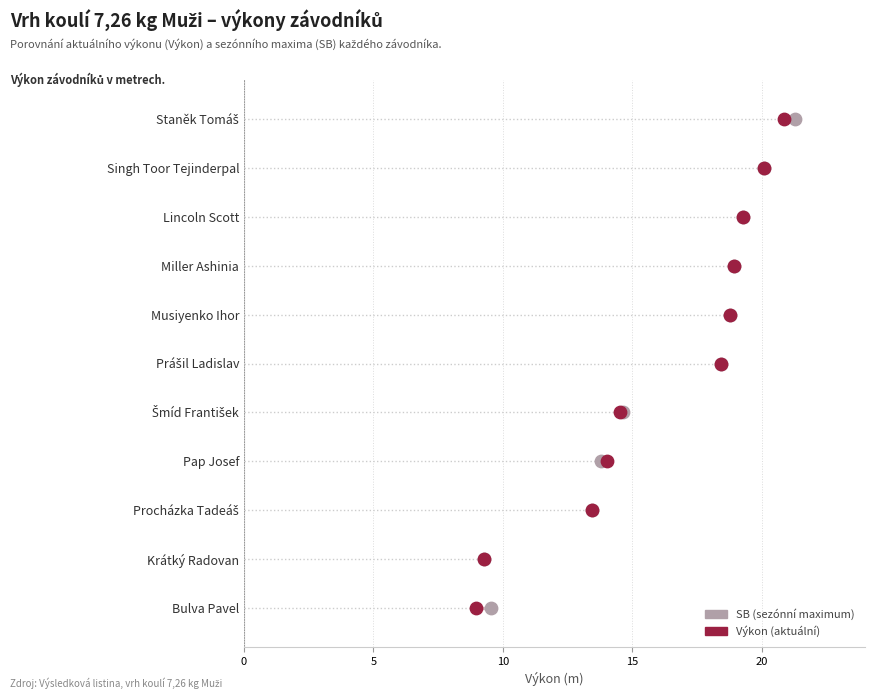

Which series has the widest spread of Y values?

SB (sezónní maximum)